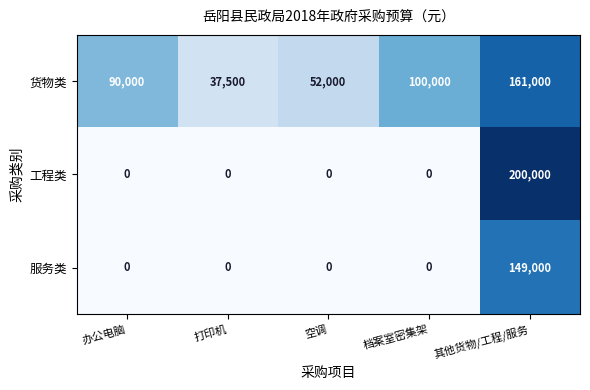

What is the difference between the 货物类 values at 办公电脑 and 档案室密集架?

10000